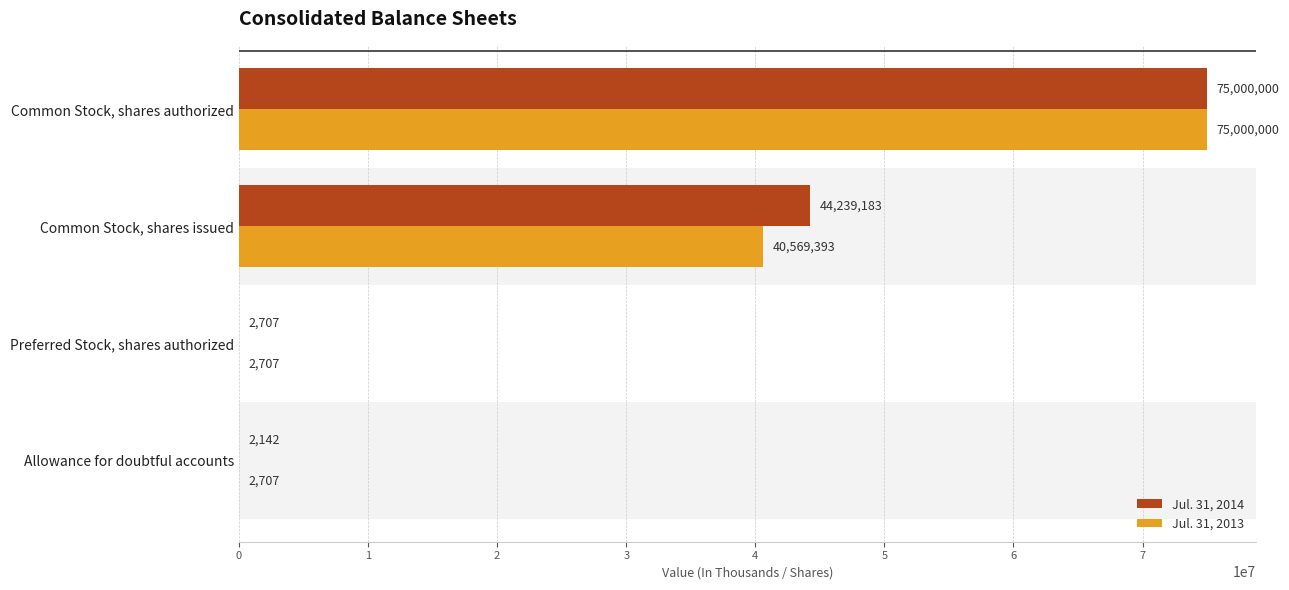

What is the sum of the Jul. 31, 2013 values at Common Stock, shares issued and Common Stock, shares authorized?

115569393